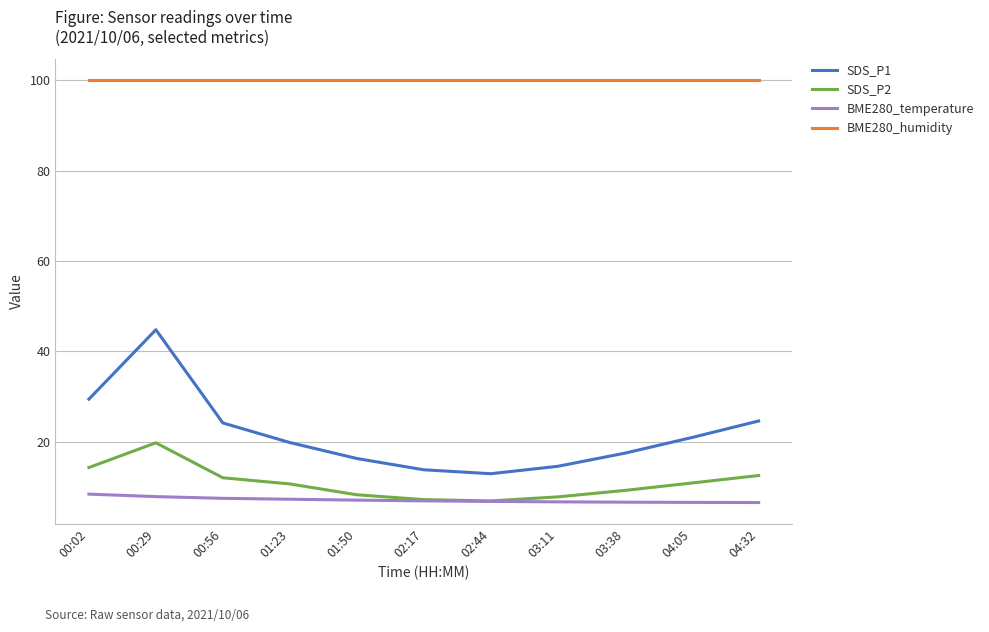

At how many categories does at least one series exceed 75?

11